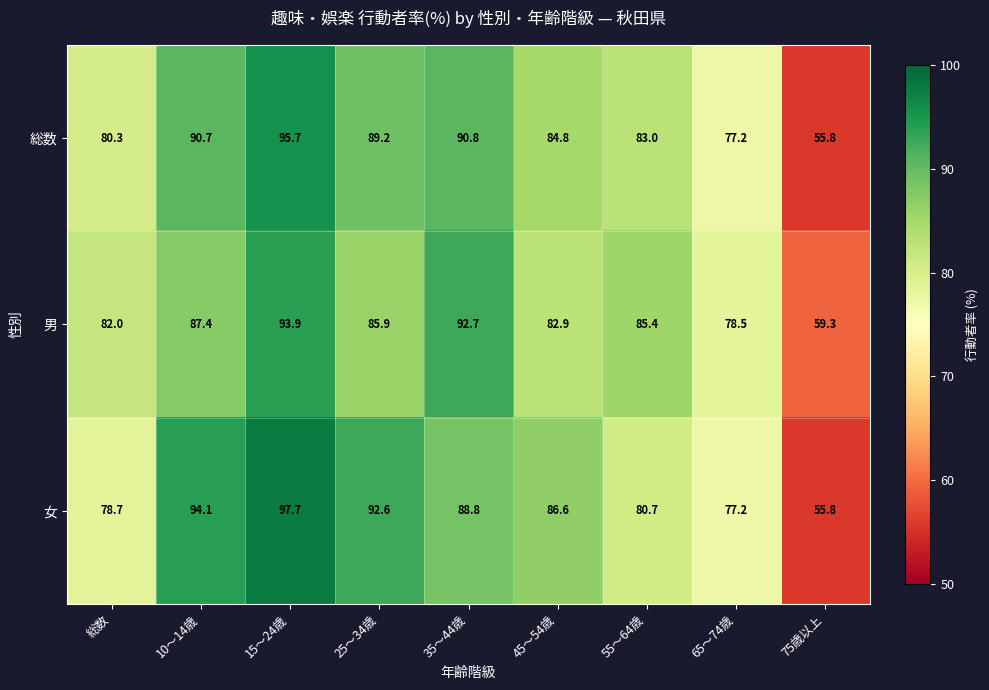

What is the average value of the 男 series?

83.1